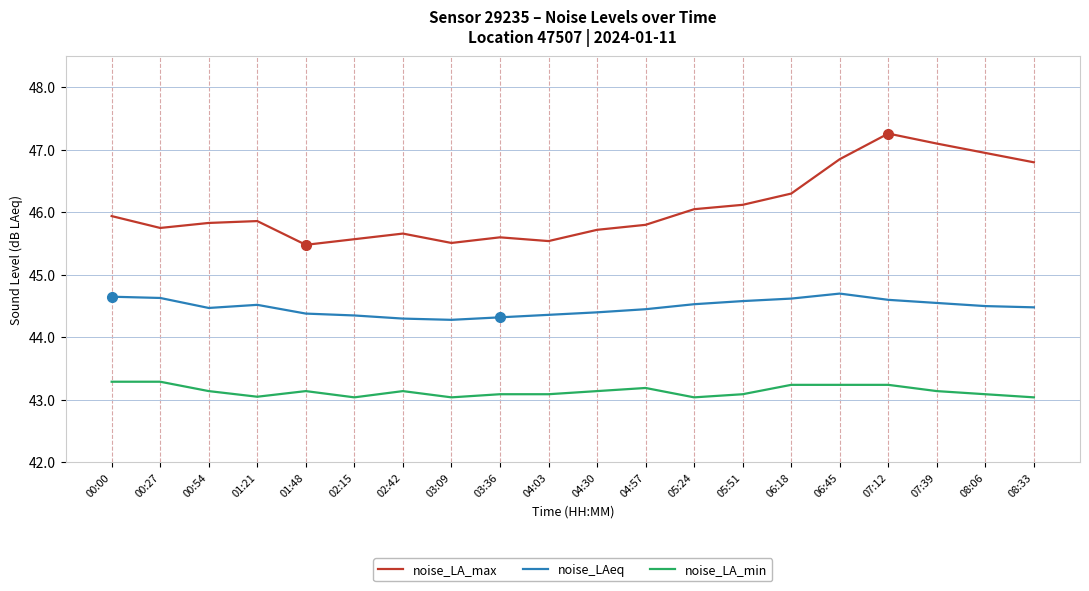

The value of noise_LA_min at 03:36 is 75.7. True or false?

False